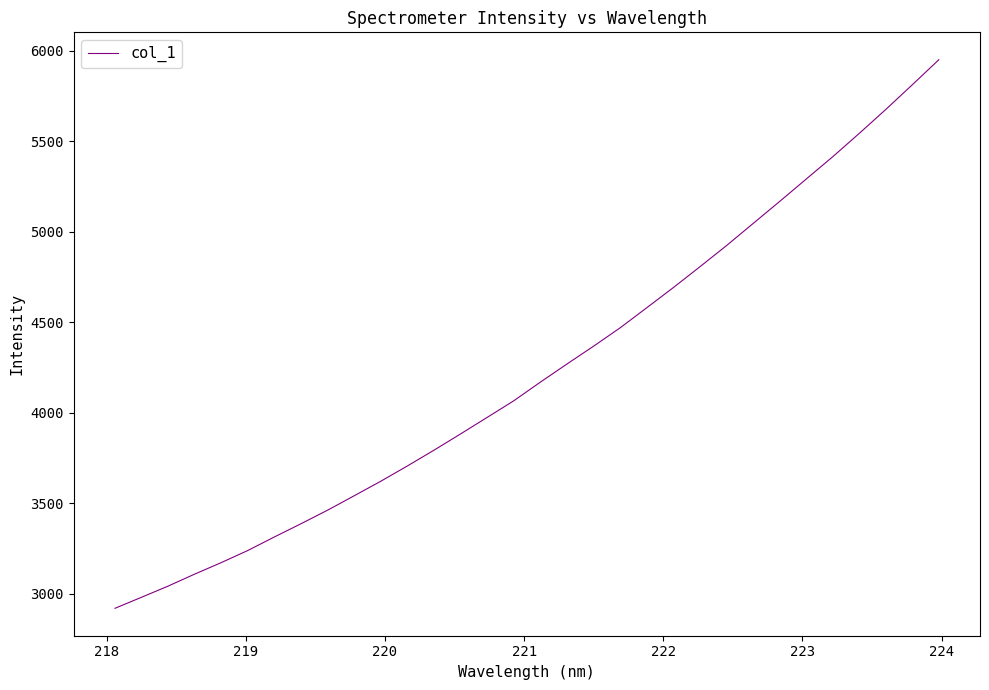

What is the difference between the maximum and minimum values?

3032.5